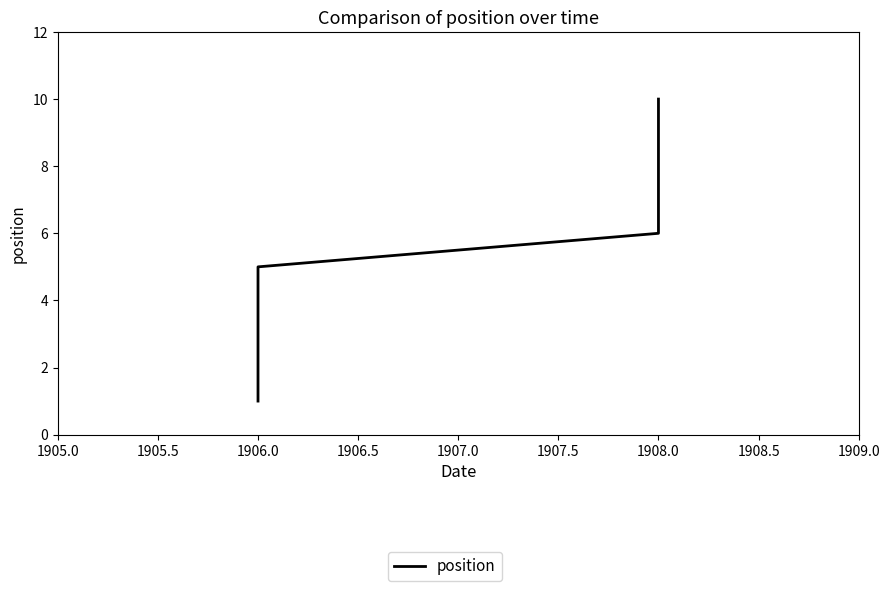

Does the chart display data point markers on the line(s)?

No